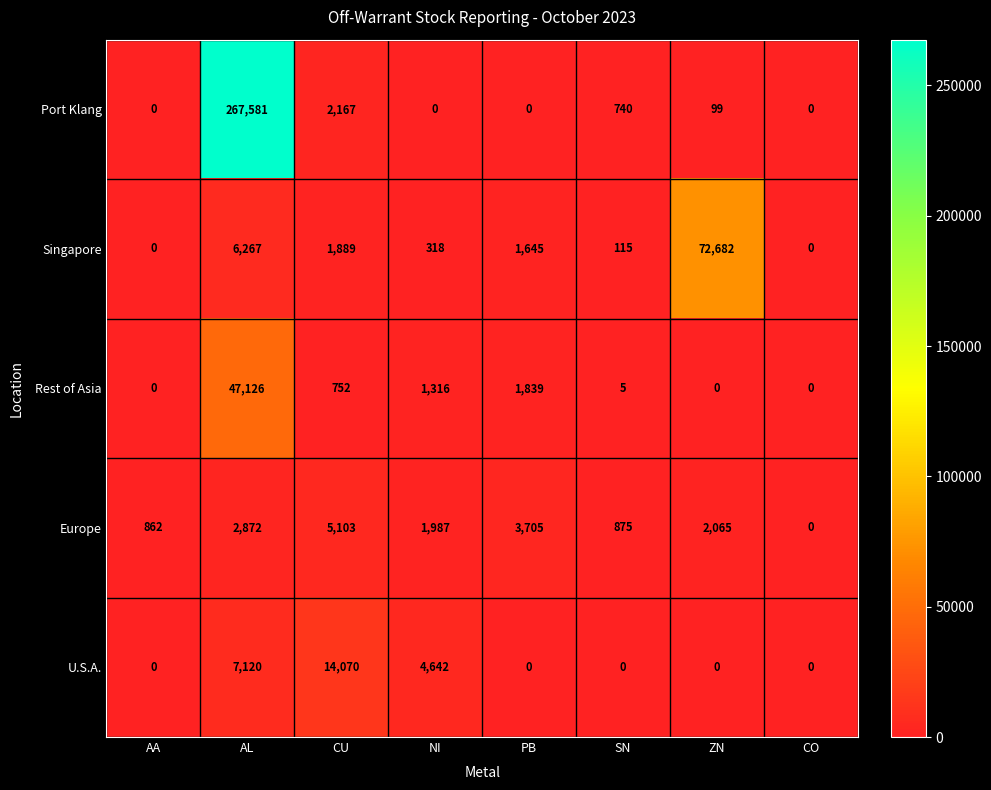

At which category does the chart reach its peak across all series?

AL